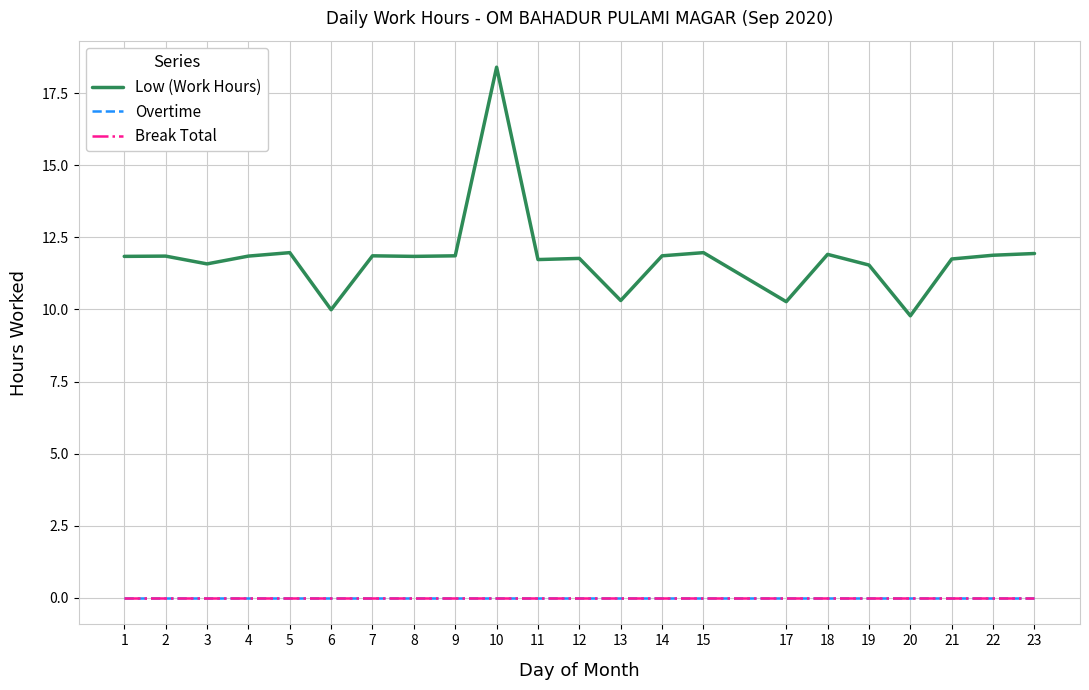

Reading left to right, extract all data points from this chart.

Low (Work Hours): 11.8	11.8	11.6	11.8	12.0	10.0	11.9	11.8	11.9	18.4	11.7	11.8	10.3	11.9	12.0	10.3	11.9	11.5	9.8	11.8	11.9	11.9
Overtime: 0.0	0.0	0.0	0.0	0.0	0.0	0.0	0.0	0.0	0.0	0.0	0.0	0.0	0.0	0.0	0.0	0.0	0.0	0.0	0.0	0.0	0.0
Break Total: 0.0	0.0	0.0	0.0	0.0	0.0	0.0	0.0	0.0	0.0	0.0	0.0	0.0	0.0	0.0	0.0	0.0	0.0	0.0	0.0	0.0	0.0